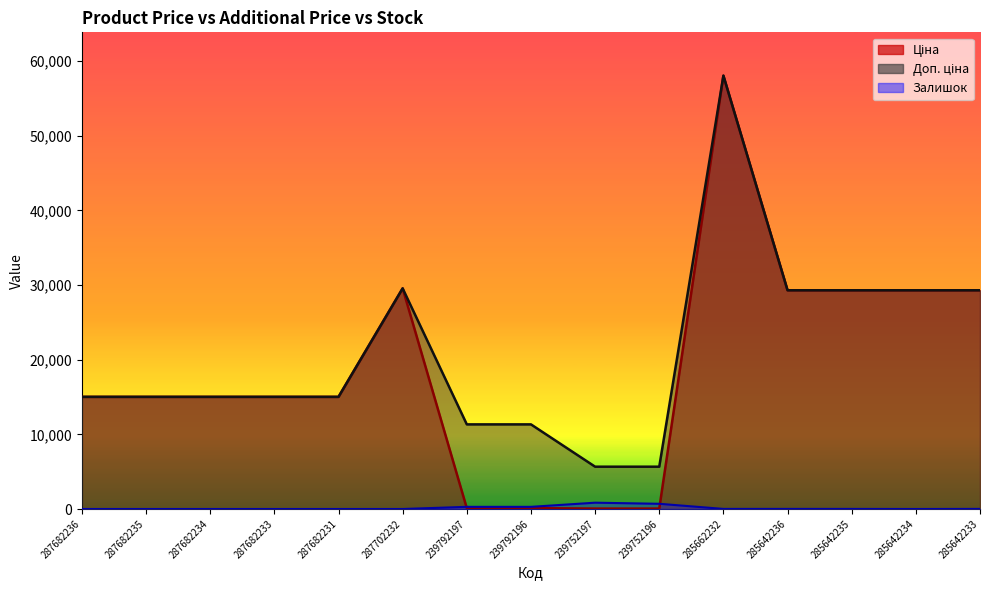

Where does the Ціна series first go above 15019?

287682236